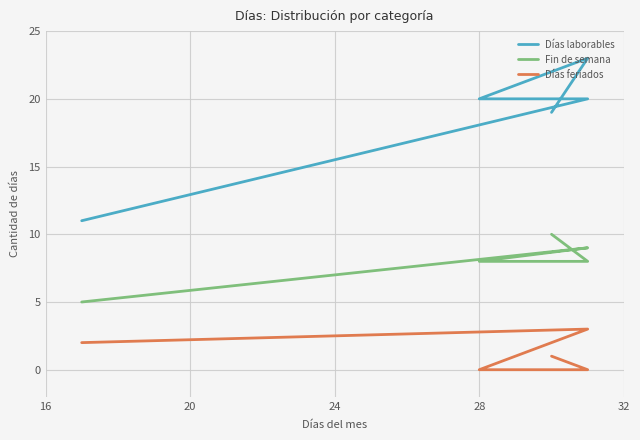

True or false: Fin de semana and Días feriados cross at least once.

False